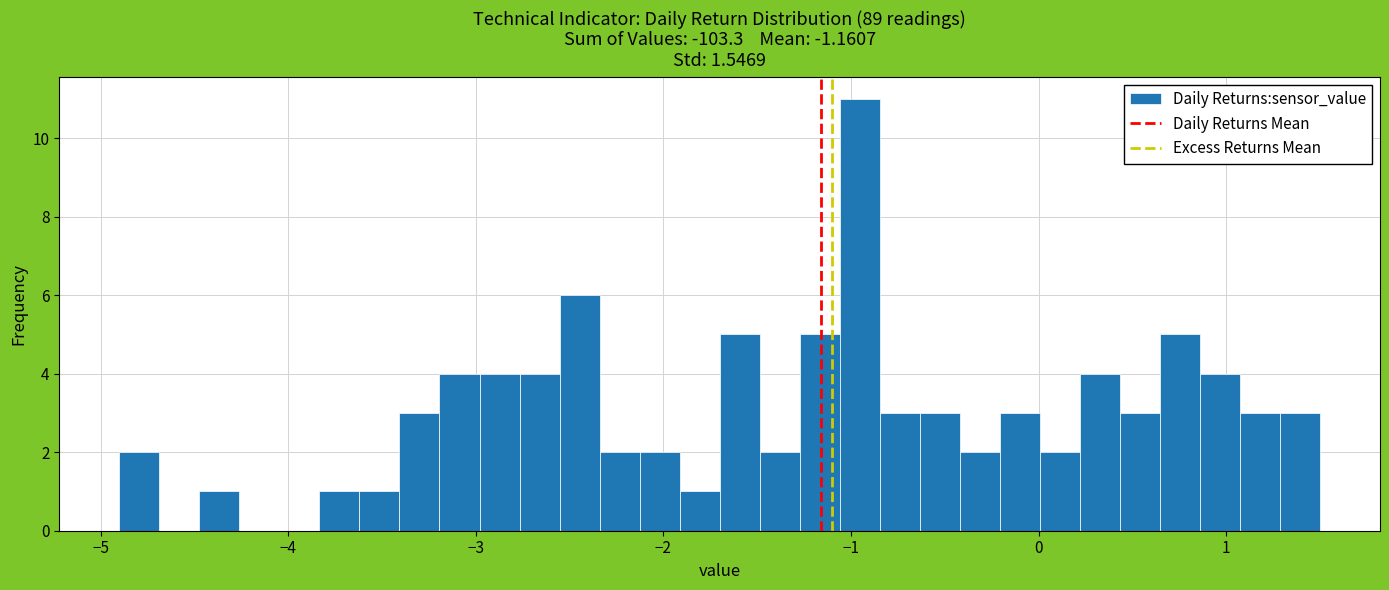

Around what value on the x-axis is the tallest bar? Give the approximate position of its centre, as read against the axis.

-1.0